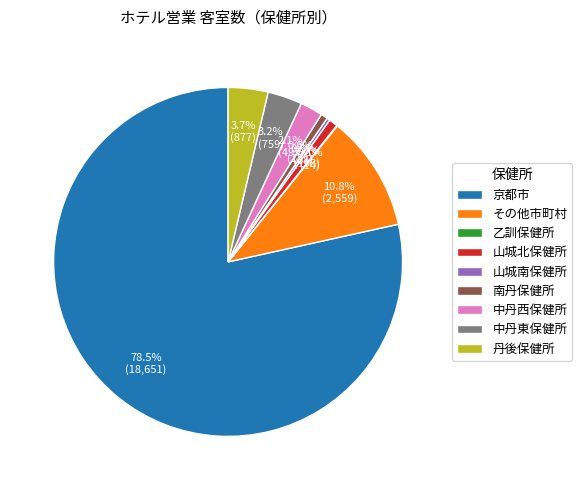

Which slice is the largest?

京都市